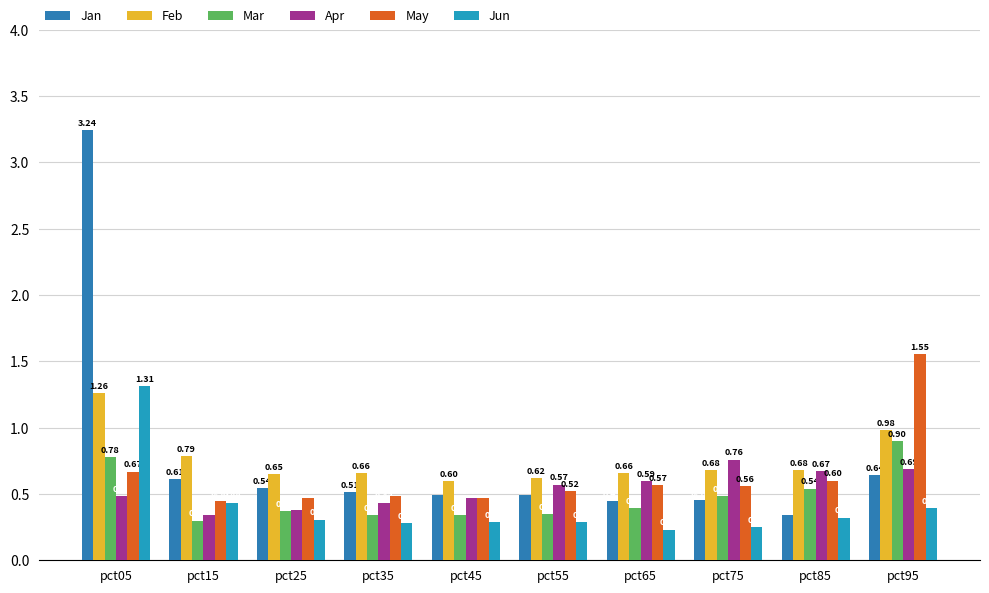

Count the number of categories in the chart.

10